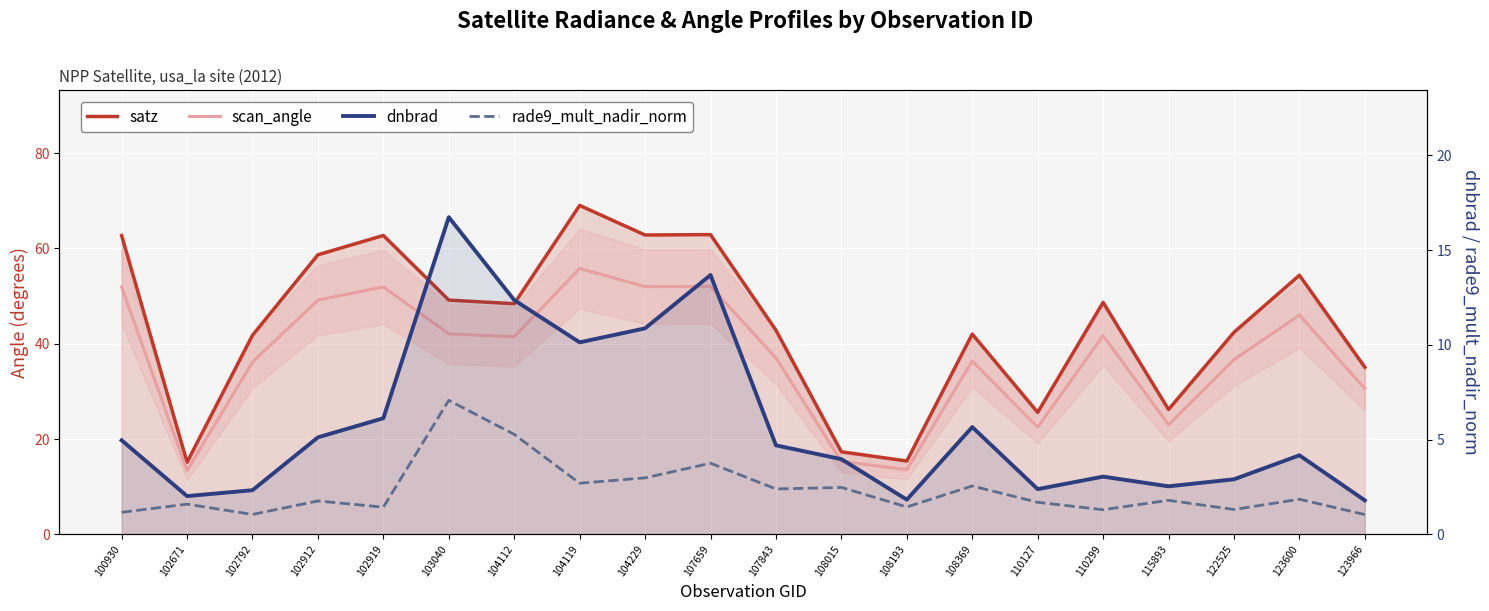

What is the highest value of the scan_angle series?

55.8